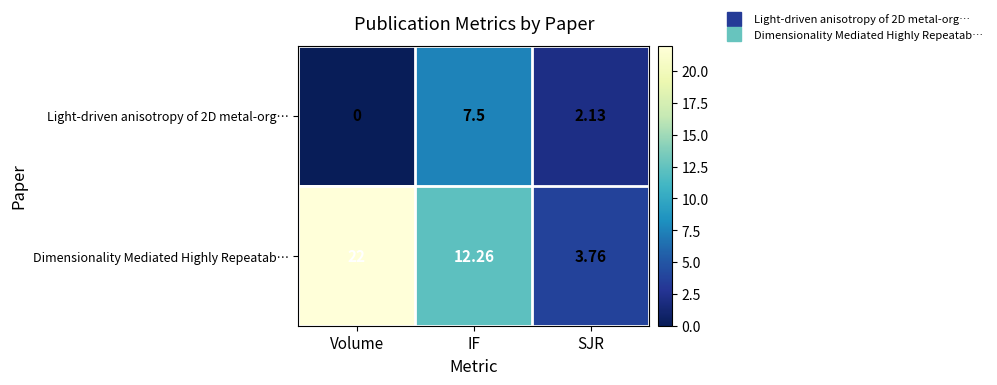

At which label does Light-driven anisotropy of 2D metal-org… first exceed 2?

IF